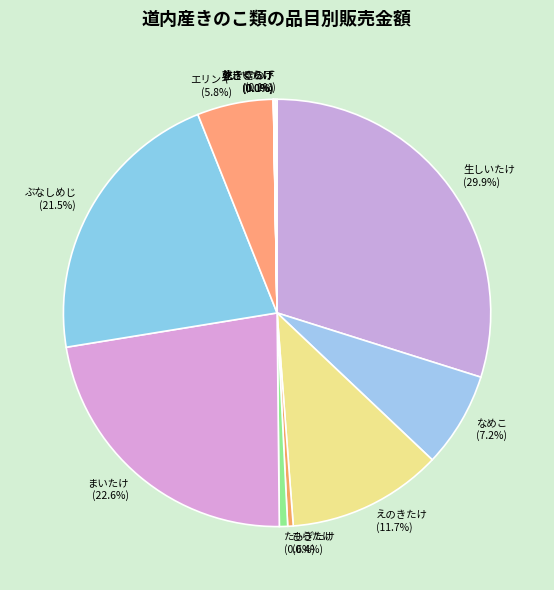

What is the largest slice in the pie chart?

生しいたけ